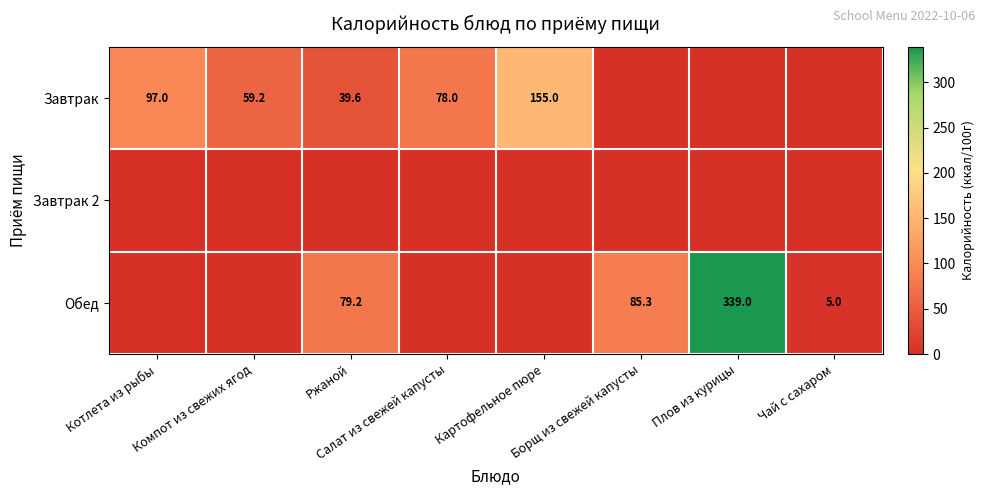

What is the total value across all series at Плов из курицы?

339.0